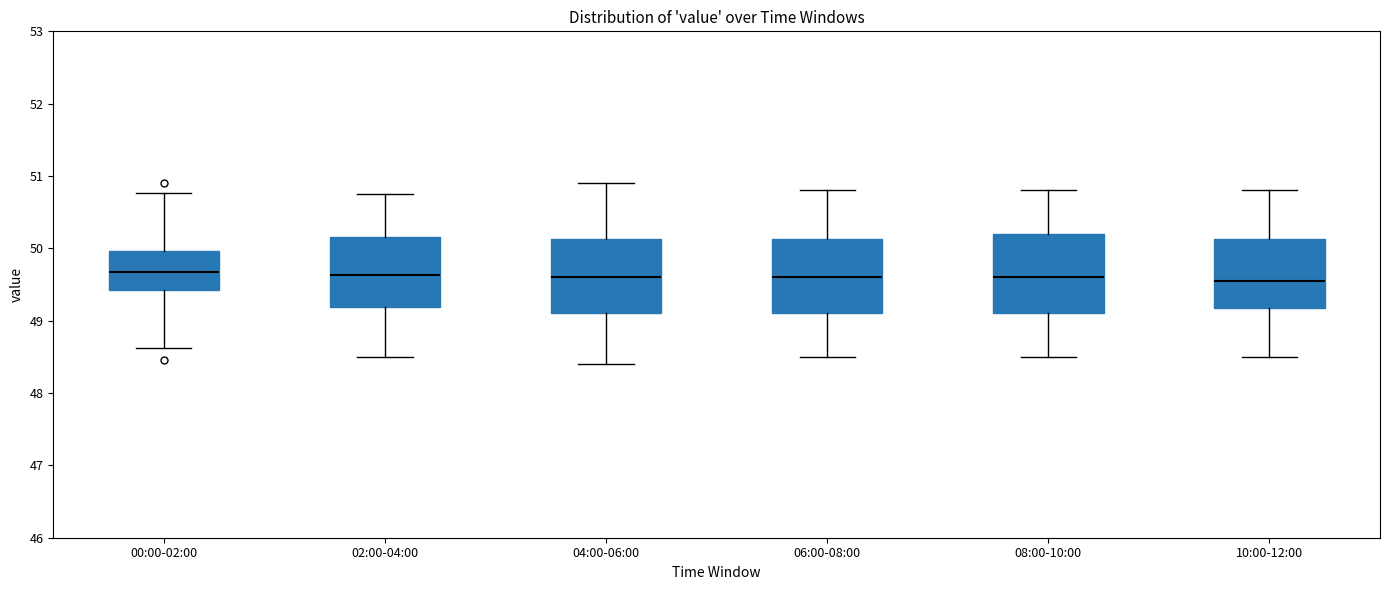

Where does the upper whisker of the box for 08:00-10:00 end on the y-axis? The values are not printed on the chart, so give them approximately, as read against the axis.

50.8